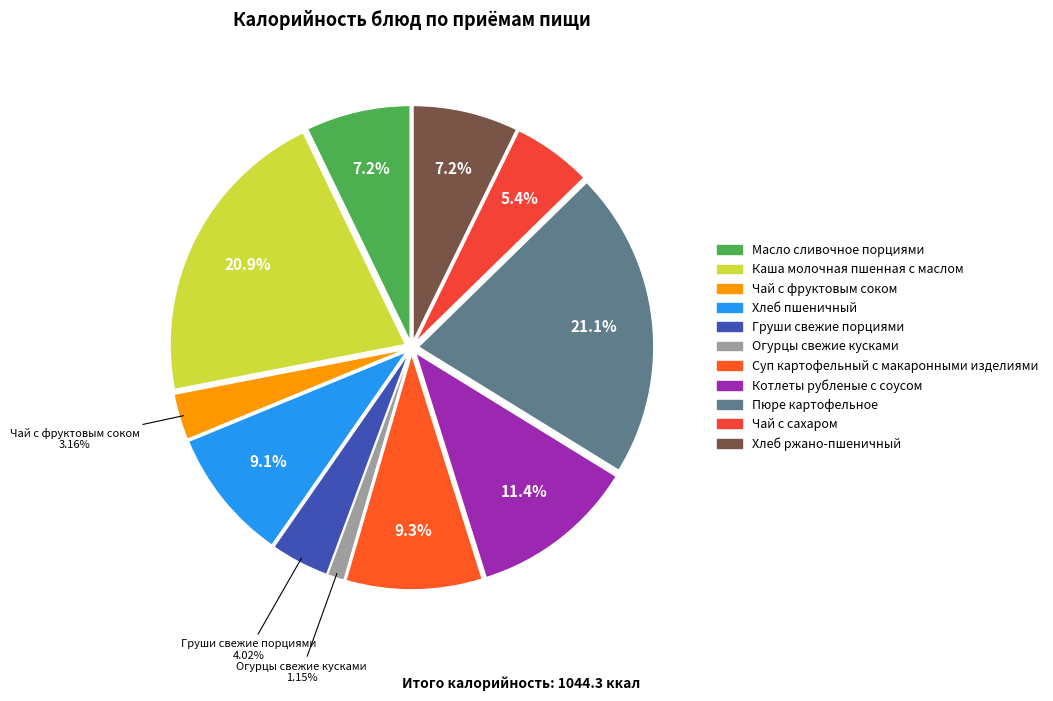

To the nearest percent, what is the difference between the largest and smallest slice percentages?

20%